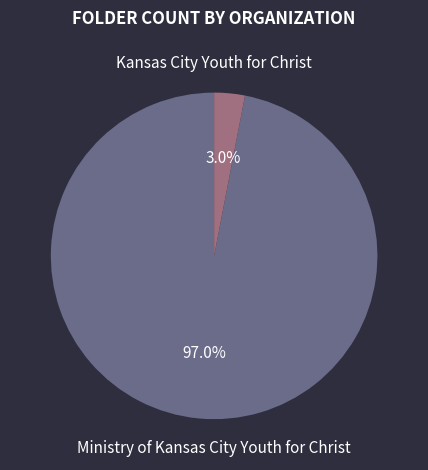

Is there a majority slice in this chart?

Yes